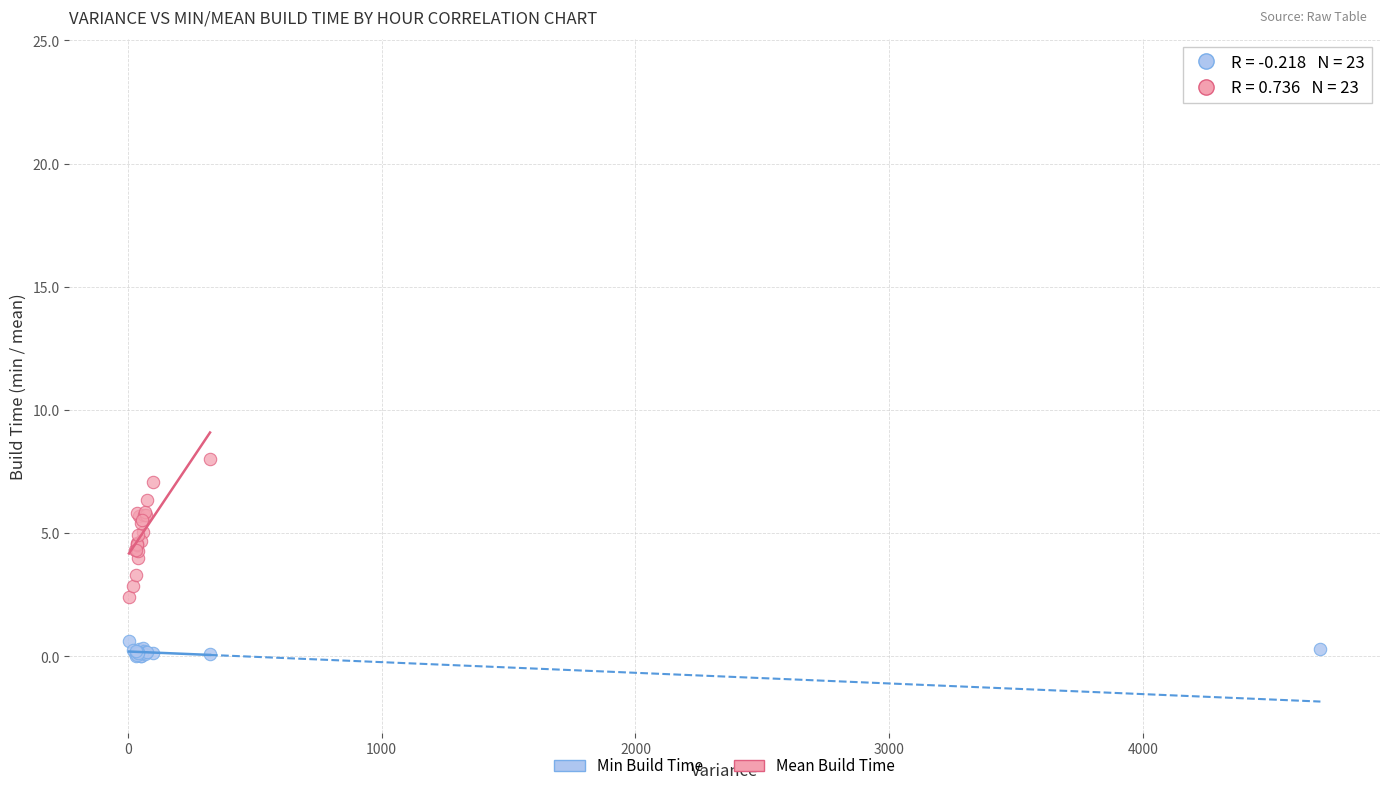

In the Mean Build Time series, what Y value is closest to 13?

8.0